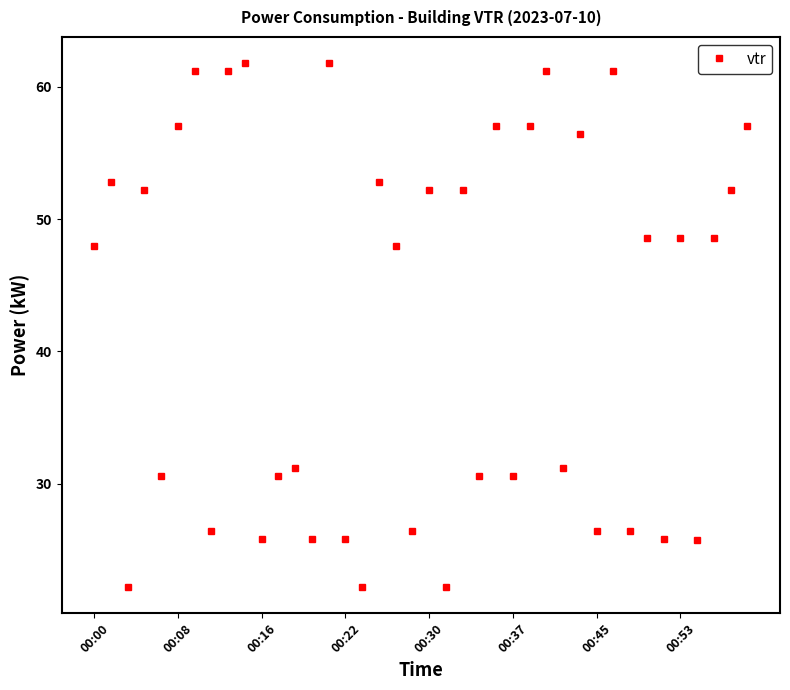

What is the smallest value displayed?

22.2